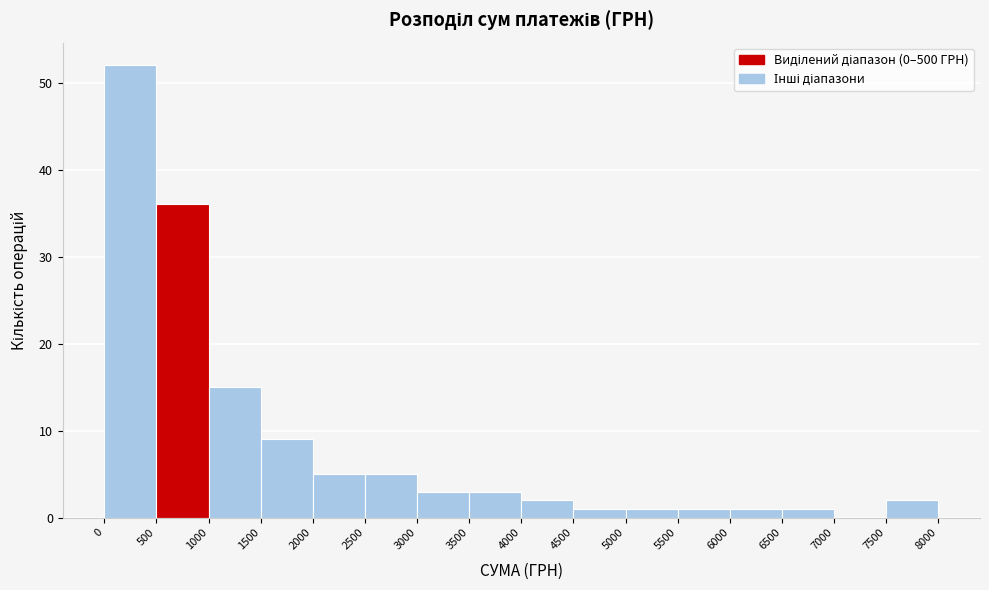

Reading left to right, transcribe this chart: for each bar, give the range it covers on the x-axis and its height. The values are not printed on the chart, so give them approximately, as read against the axis.

0 to 500: 52
500 to 1000: 36
1000 to 1500: 15
1500 to 2000: 9
2000 to 2500: 5
2500 to 3000: 5
3000 to 3500: 3
3500 to 4000: 3
4000 to 4500: 2
4500 to 5000: 1
5000 to 5500: 1
5500 to 6000: 1
6000 to 6500: 1
6500 to 7000: 1
7000 to 7500: 0
7500 to 8000: 2